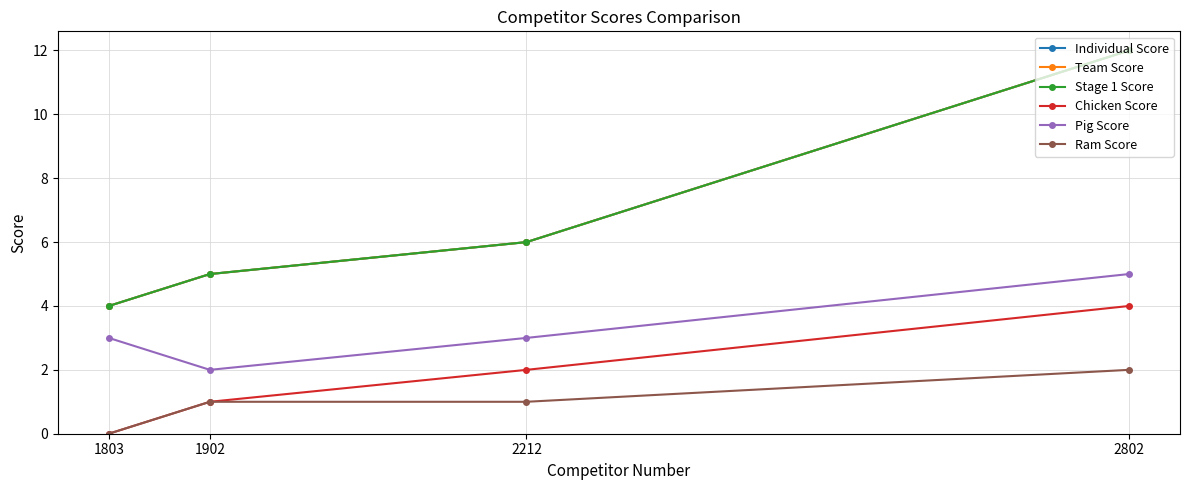

Does the chart have visible grid lines?

Yes